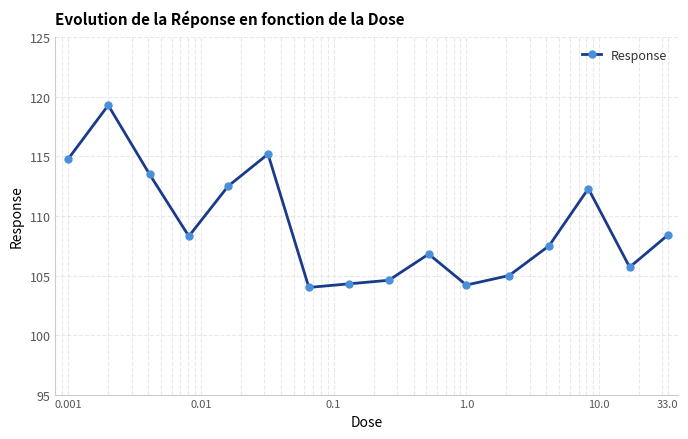

What is the difference between the maximum and second lowest values?

15.1